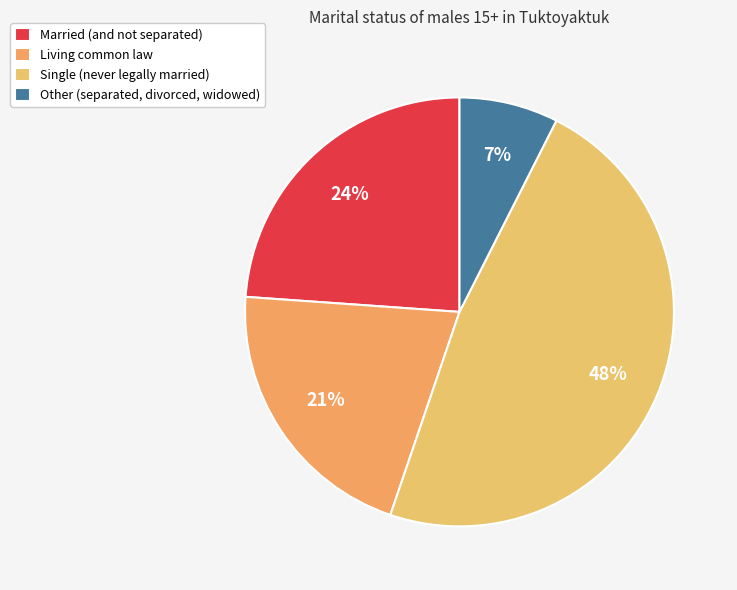

How many segments does this pie chart have?

4